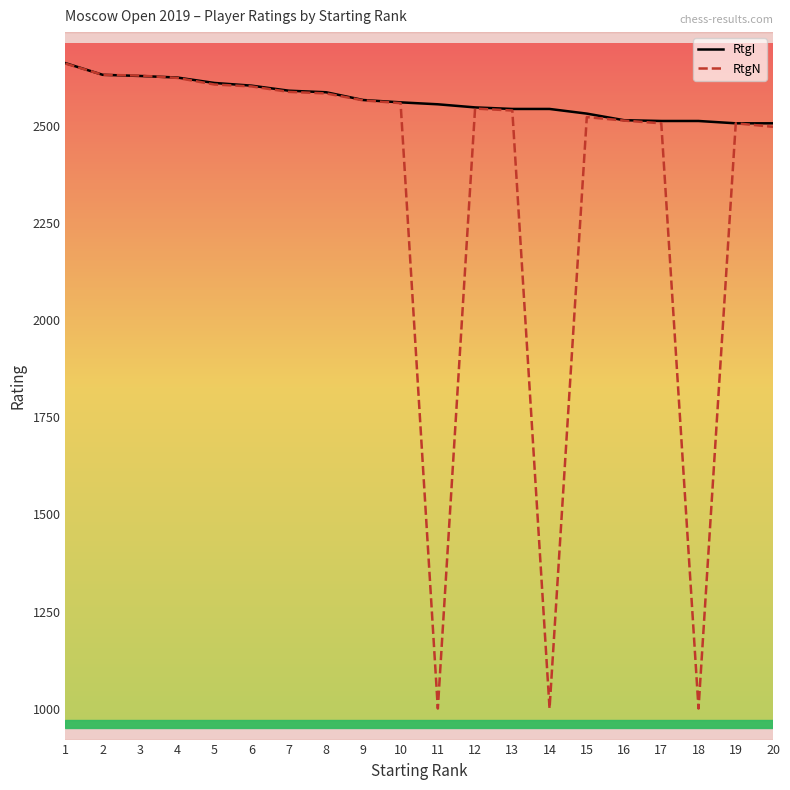

How many lines are shown in the chart?

2